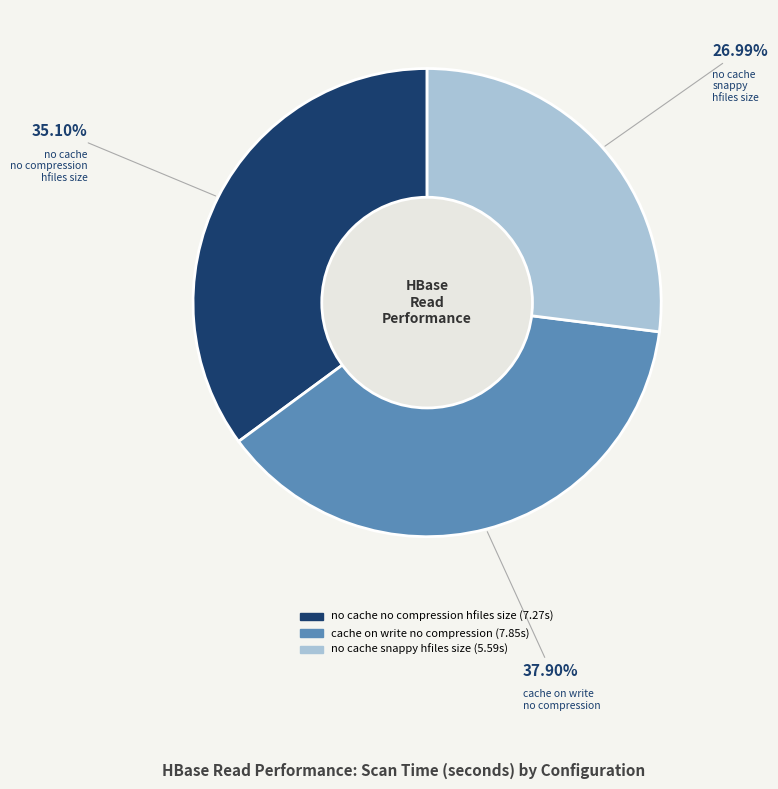

To the nearest percent, what is the difference between the largest and smallest slice percentages?

11%